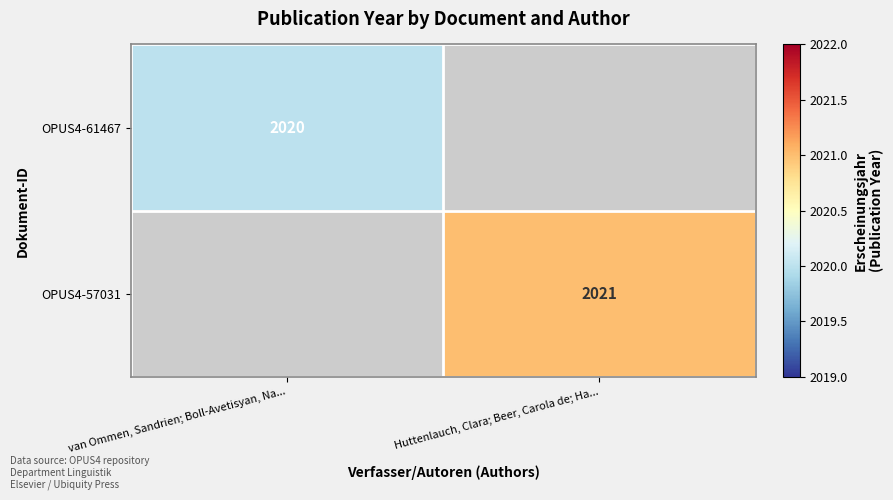

True or false: OPUS4-57031 has a value of 2021 at Huttenlauch, Clara; Beer, Carola de; Ha....

True